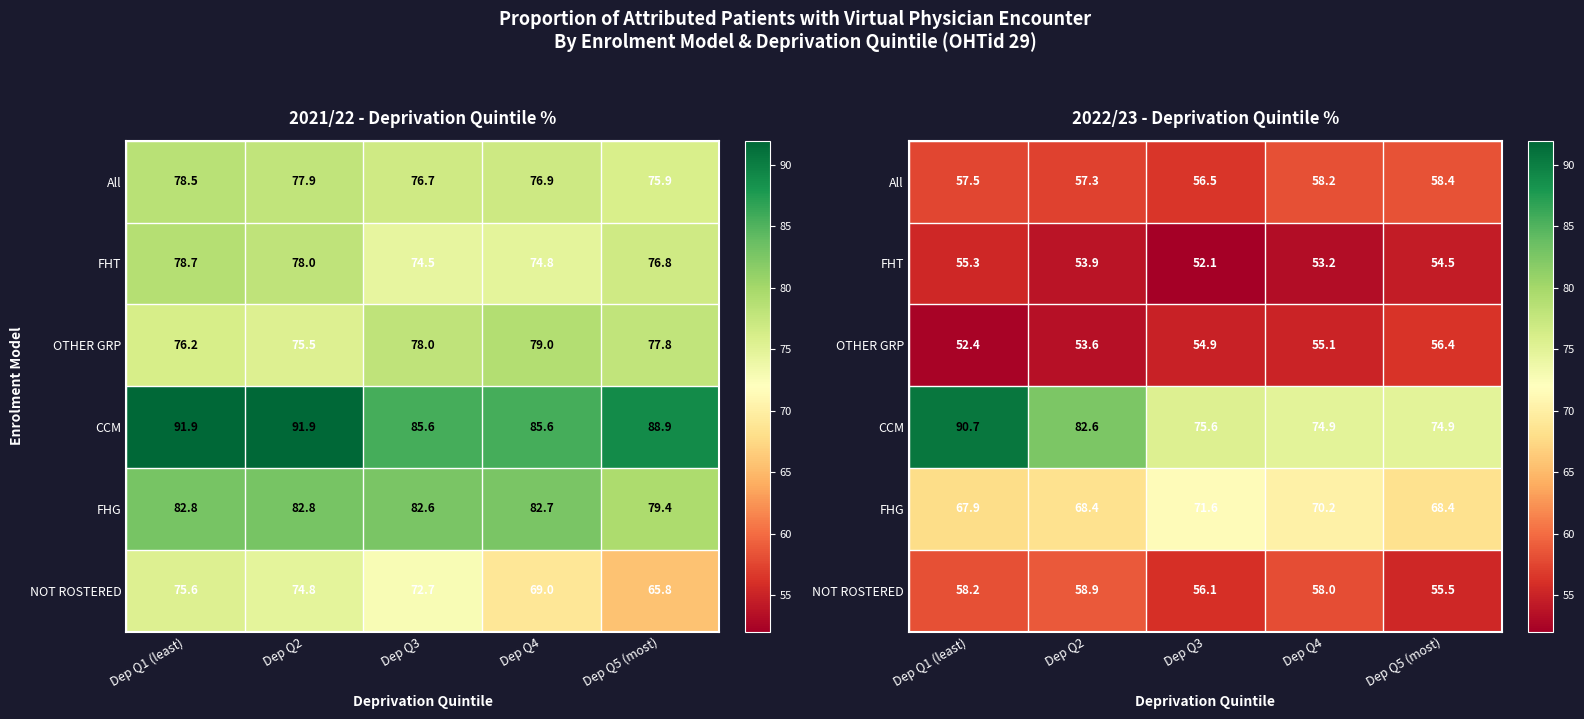

Which series changed the most between Dep Q1 (least) and Dep Q4?

CCM